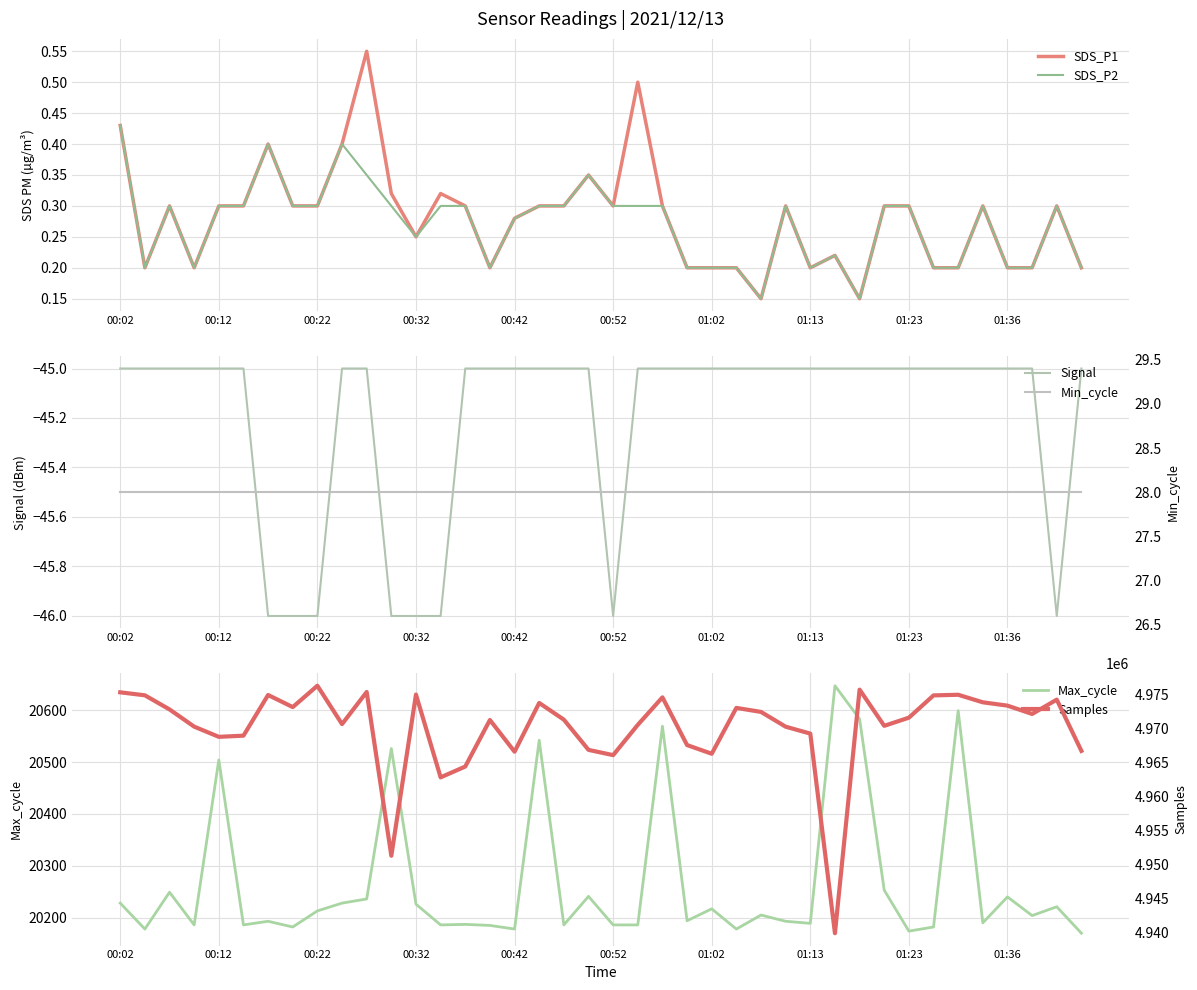

What is the maximum value for Signal?

-45